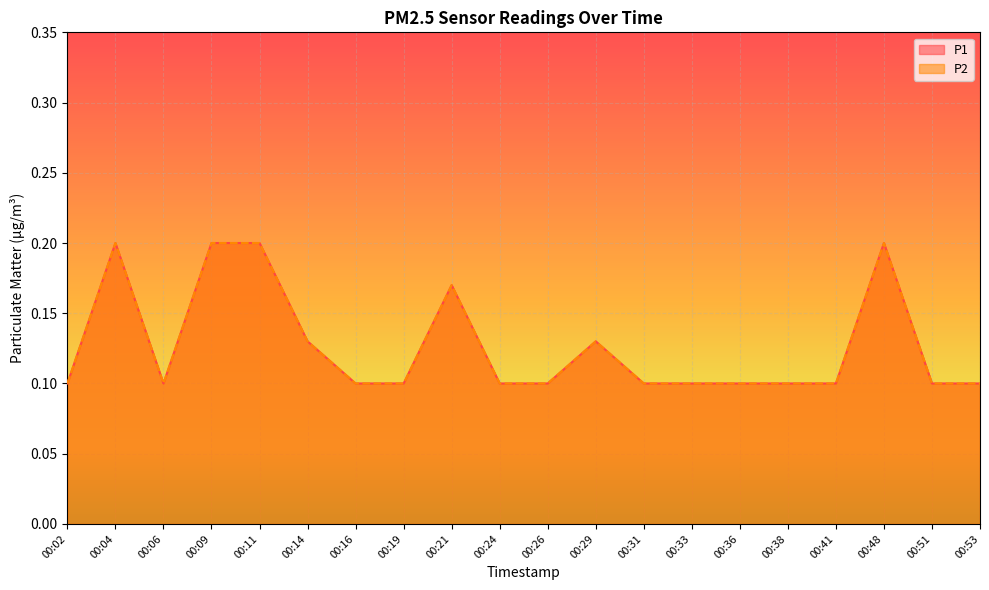

Is the value of P1 at 00:16 greater than the value of P2 at 00:14?

No